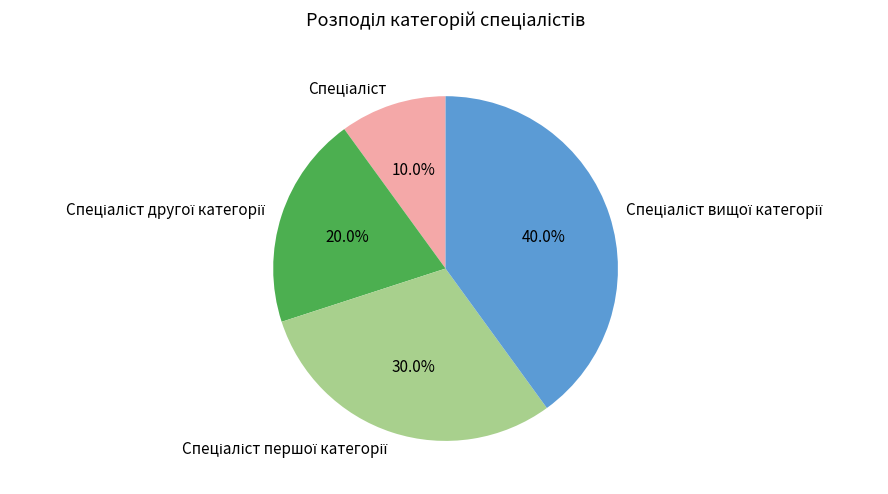

Is there a majority slice in this chart?

No